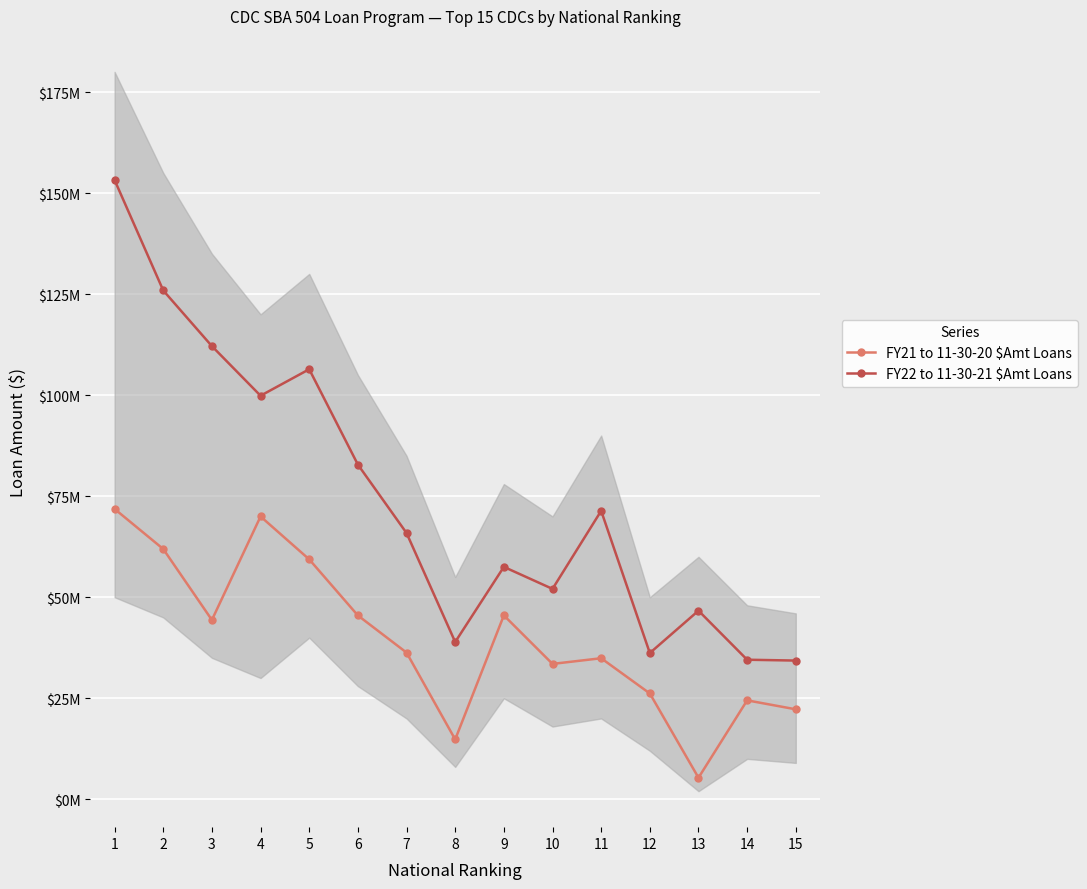

Reading right to left, what are all the values shown in this chart?

FY21 to 11-30-20 $Amt Loans: 15=22264000	14=24478000	13=5332000	12=26186000	11=34902000	10=33500000	9=45508000	8=14808000	7=36298000	6=45487000	5=59367000	4=69983000	3=44369000	2=61930000	1=71843000
FY22 to 11-30-21 $Amt Loans: 15=34324000	14=34533000	13=46670000	12=36189000	11=71376000	10=52061000	9=57506000	8=38921000	7=65888000	6=82816000	5=106411000	4=99860000	3=112130000	2=125905000	1=153231000